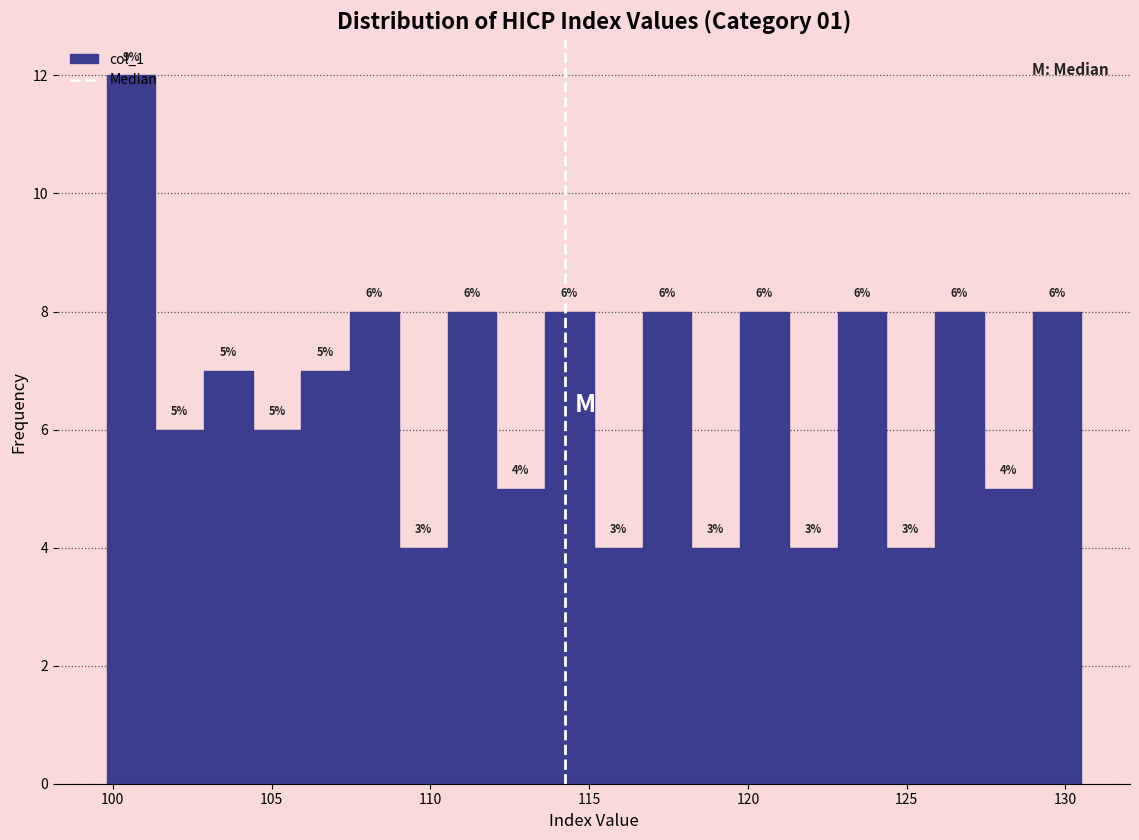

Read against the x-axis, roughly where is the centre of the tallest bar?

100.5